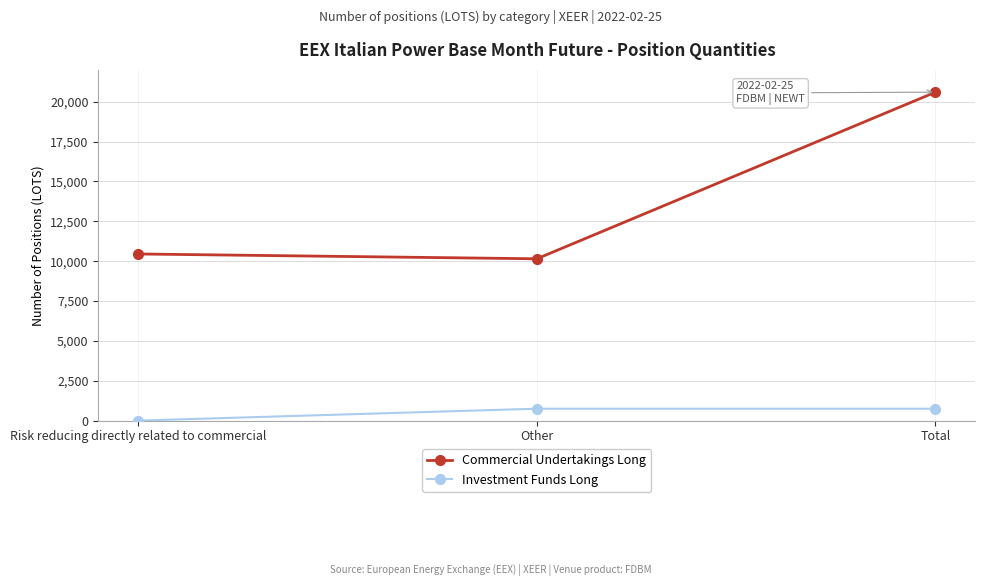

What is the spread (max minus min) of values at Risk reducing directly related to commercial?

10453